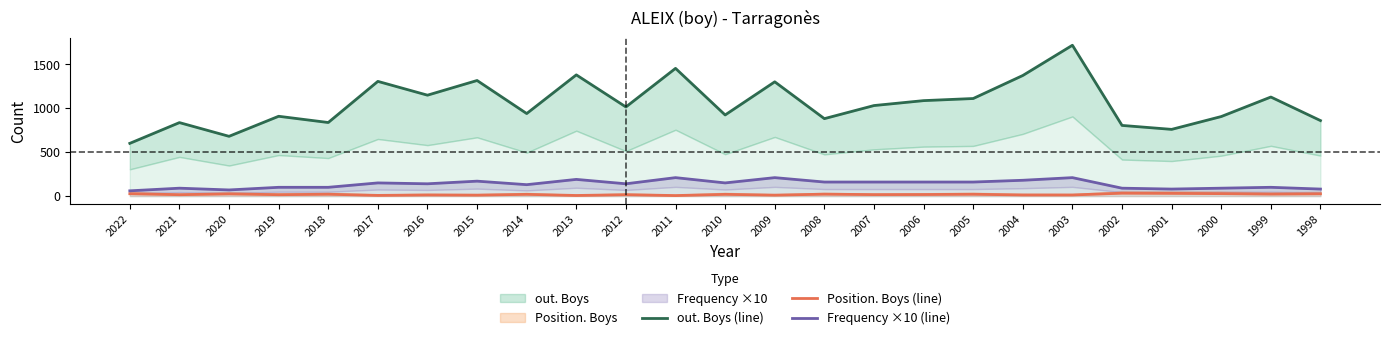

What is the value of the out. Boys (line) point at the 2nd from the left?

836